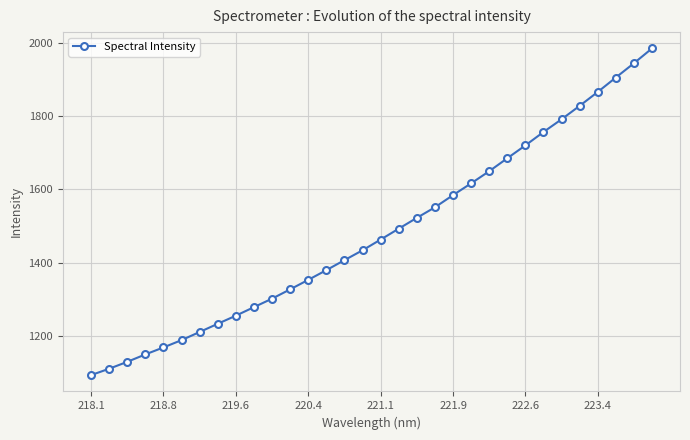

What is the value of the 22nd point from the left?

1616.9